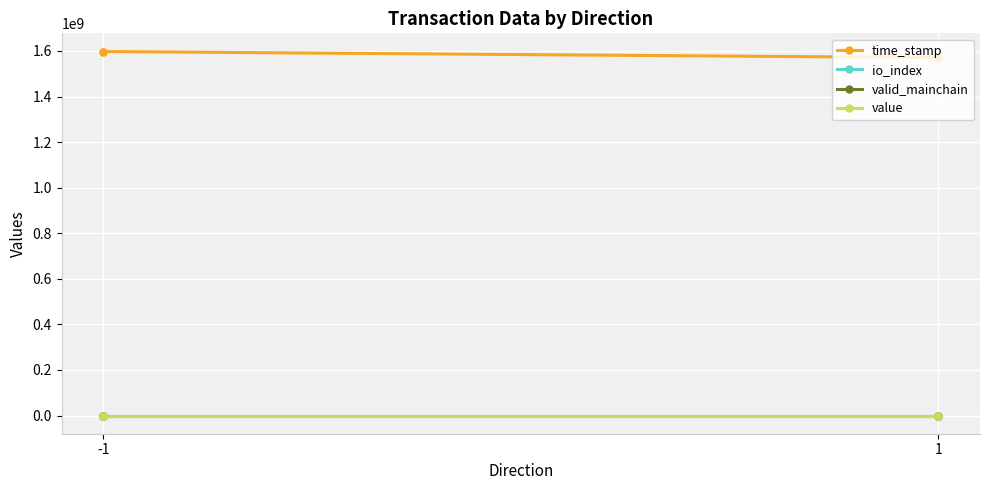

Is this an area chart (filled region under the line)?

No